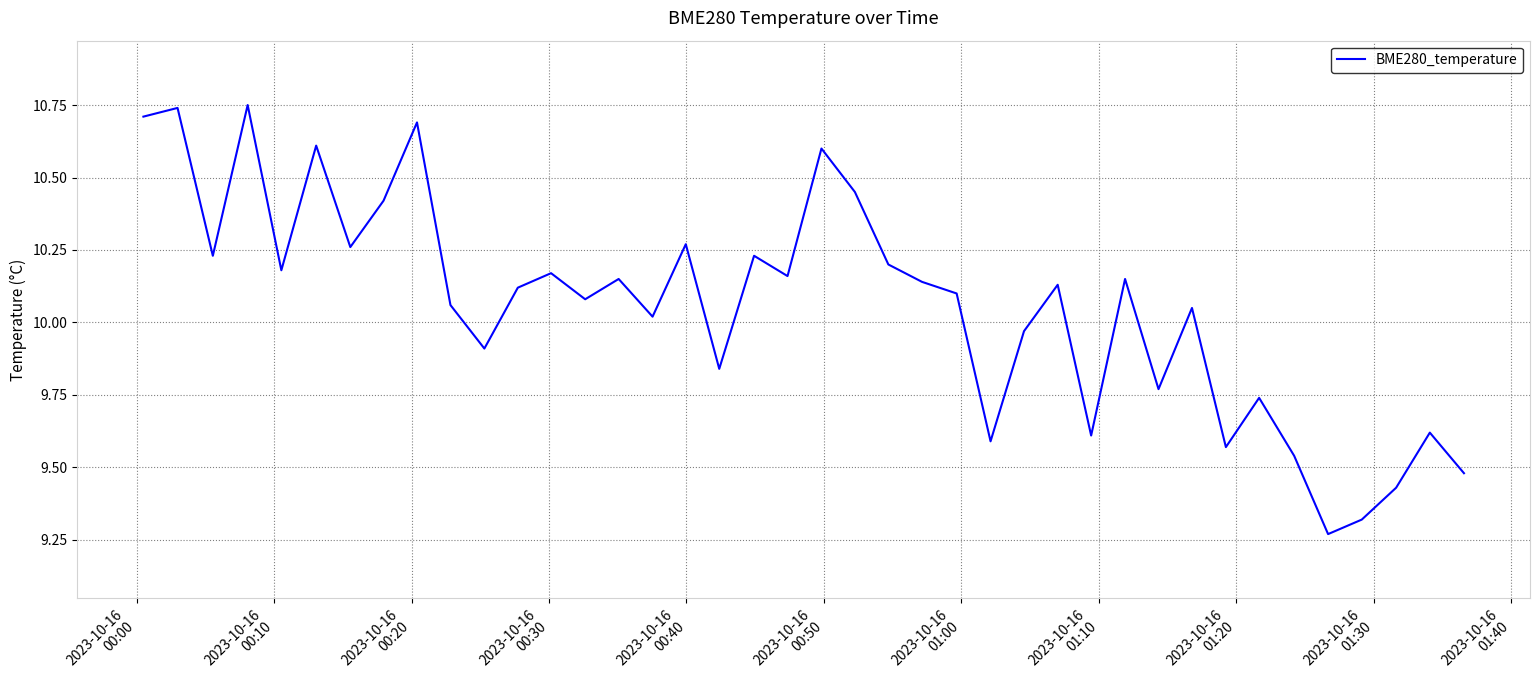

What is the difference between the maximum and minimum values?

1.5